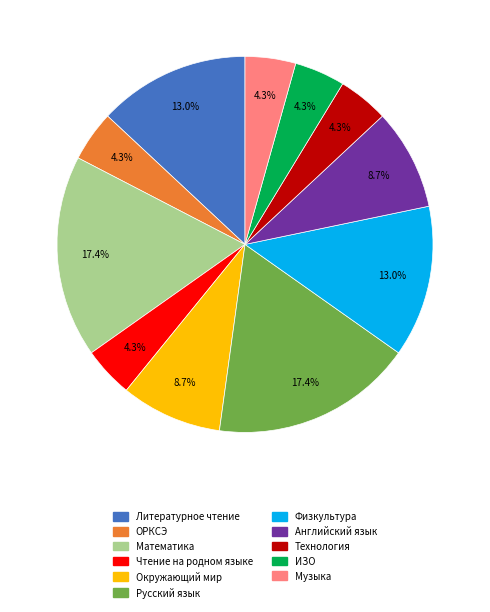

What percentage is the ОРКСЭ slice, to the nearest percent?

4%